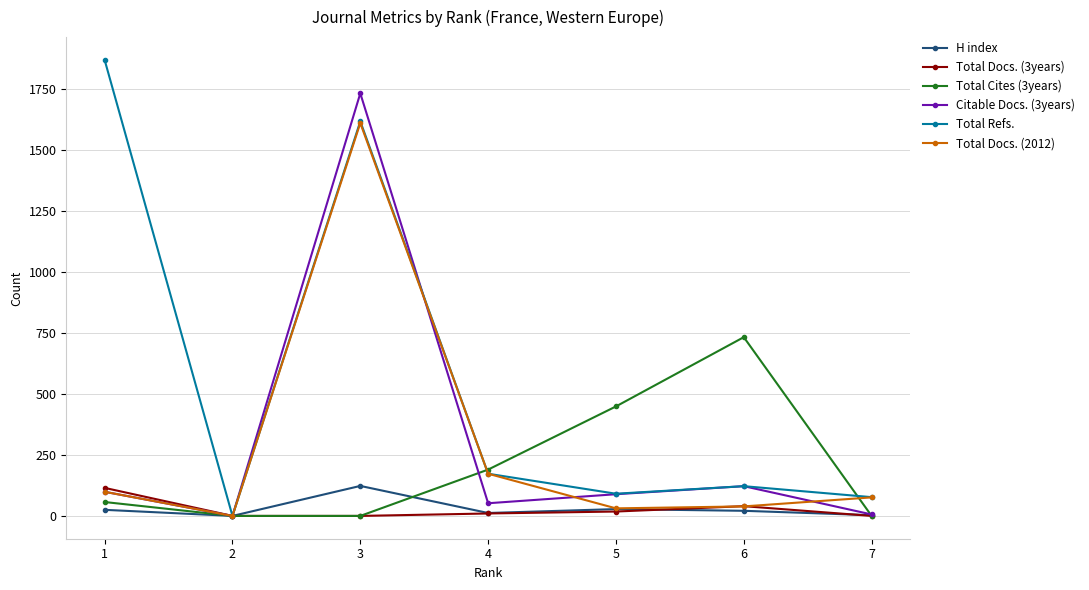

The Total Docs. (2012) series shows 76 at 7. True or false?

True